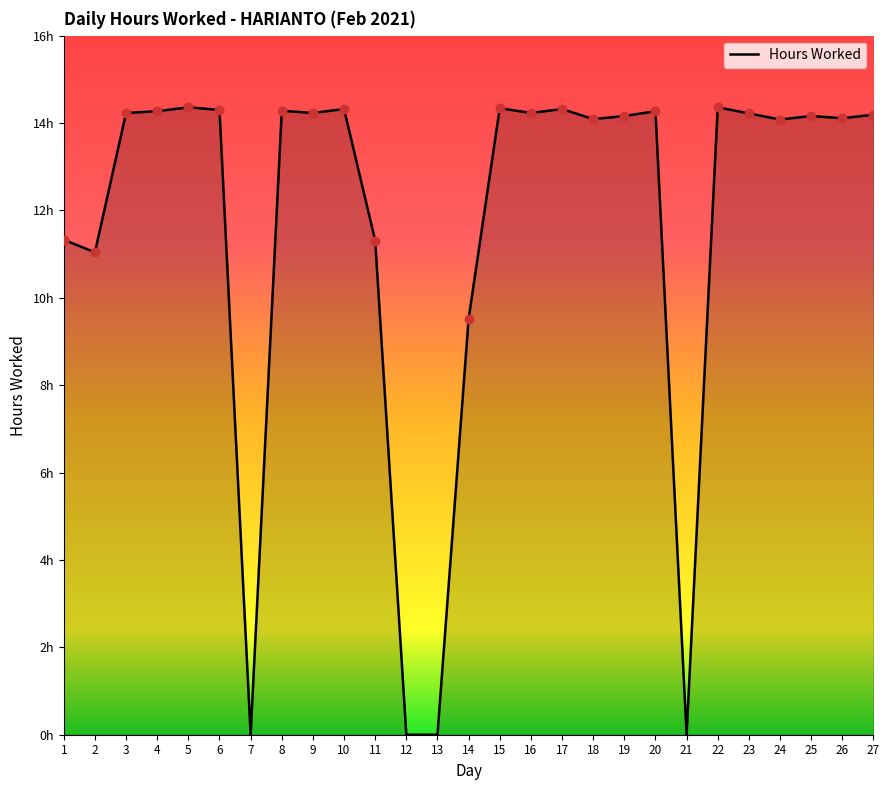

Does the chart have visible grid lines?

No